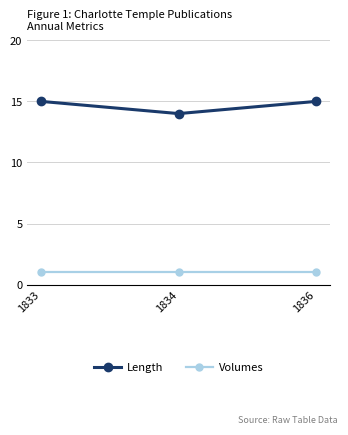

What is the value of the Length point at the 1st from the left?

15